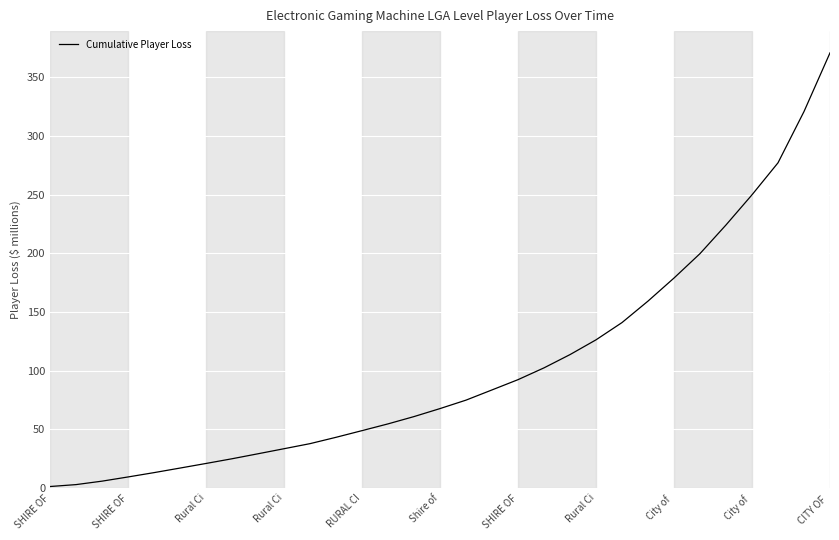

What is the maximum value shown in the chart?

370.8